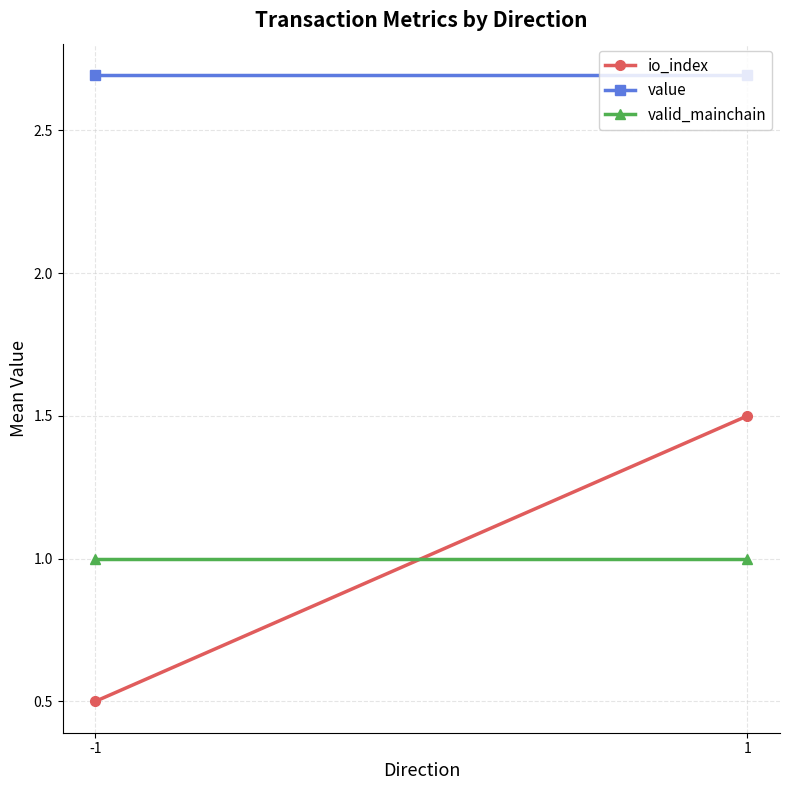

How many lines are shown in the chart?

3